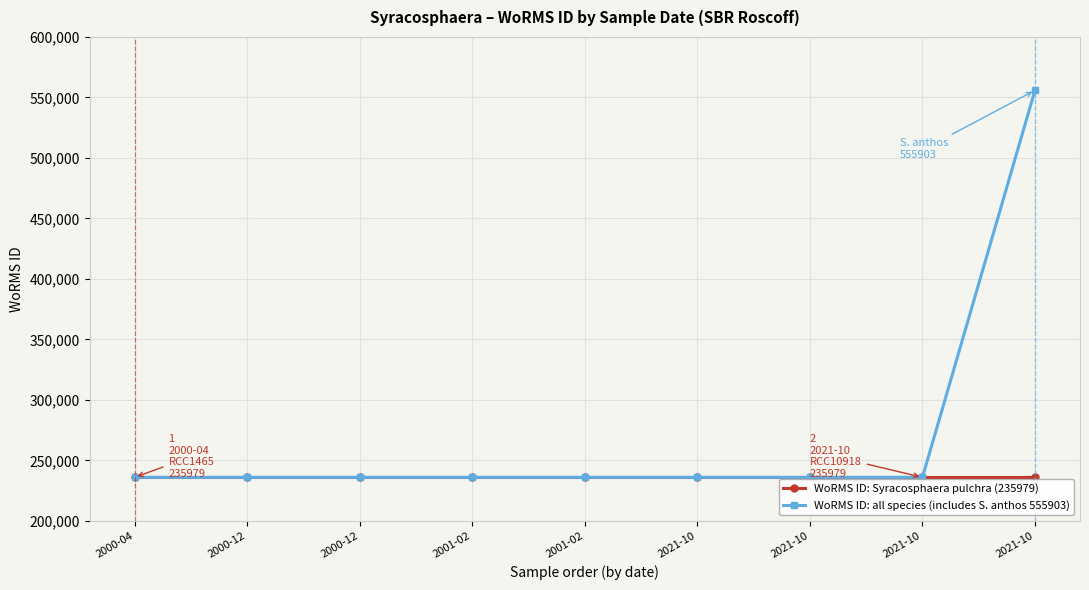

Does the chart display data point markers on the line(s)?

Yes